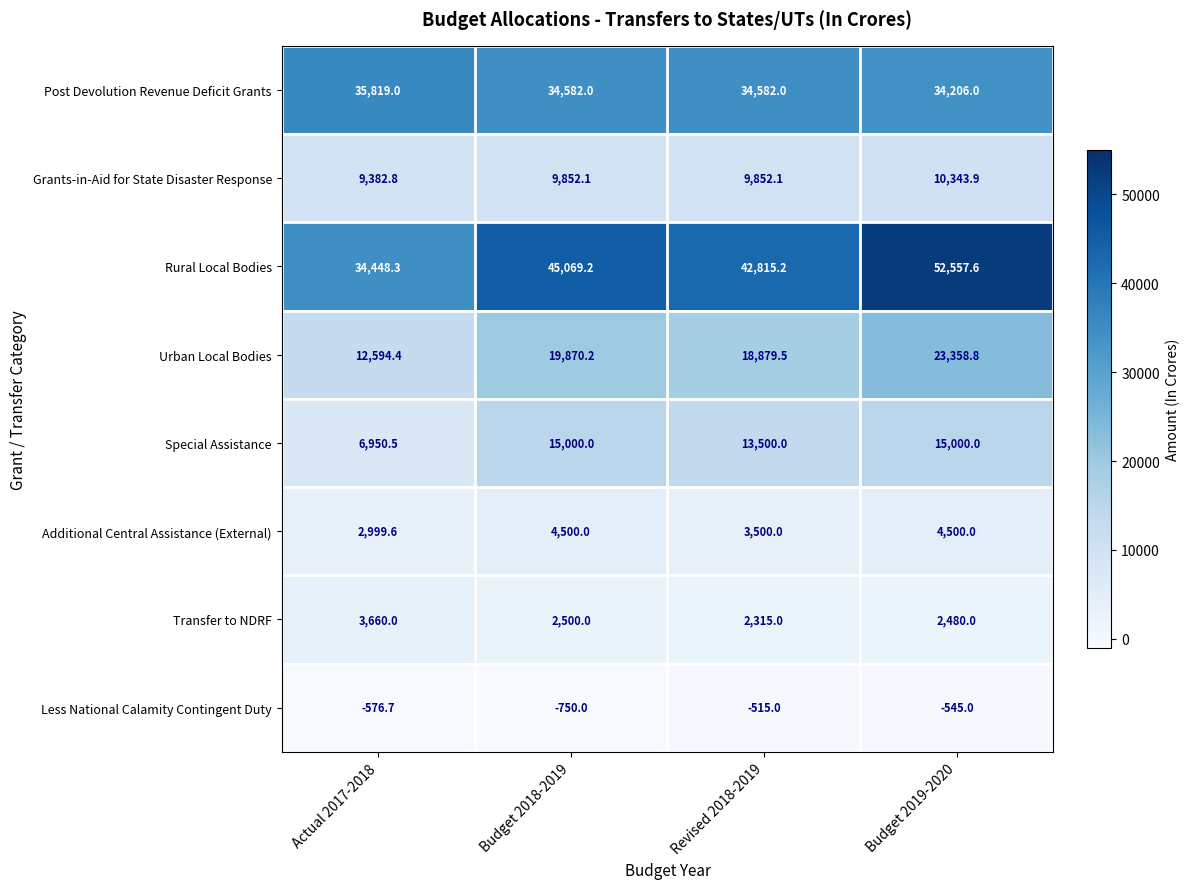

The Additional Central Assistance (External) series shows 4570.4 at Revised 2018-2019. True or false?

False